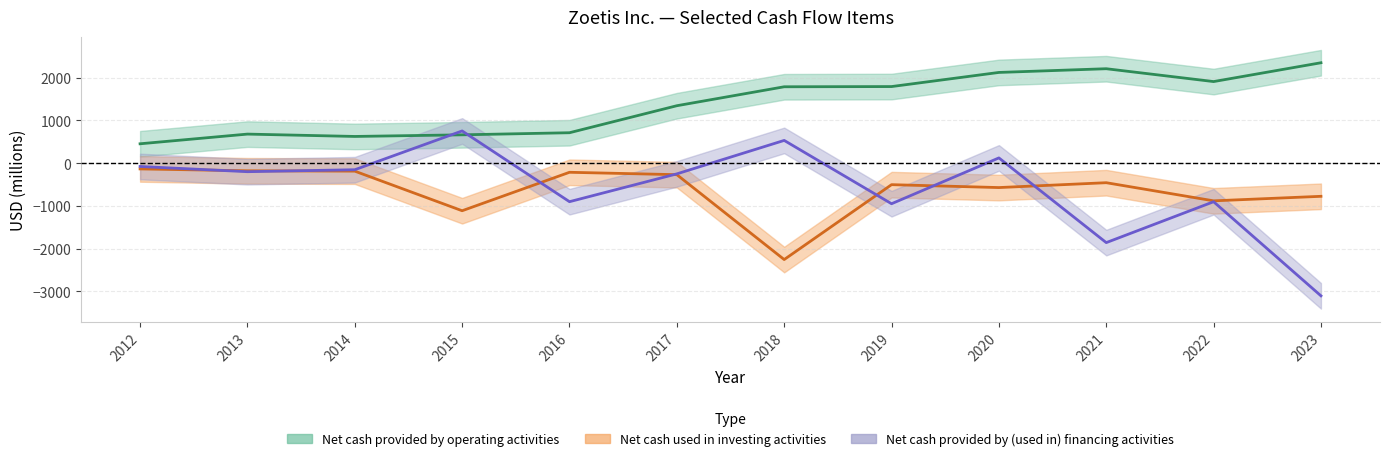

Which label corresponds to the smallest value in the chart?

2023